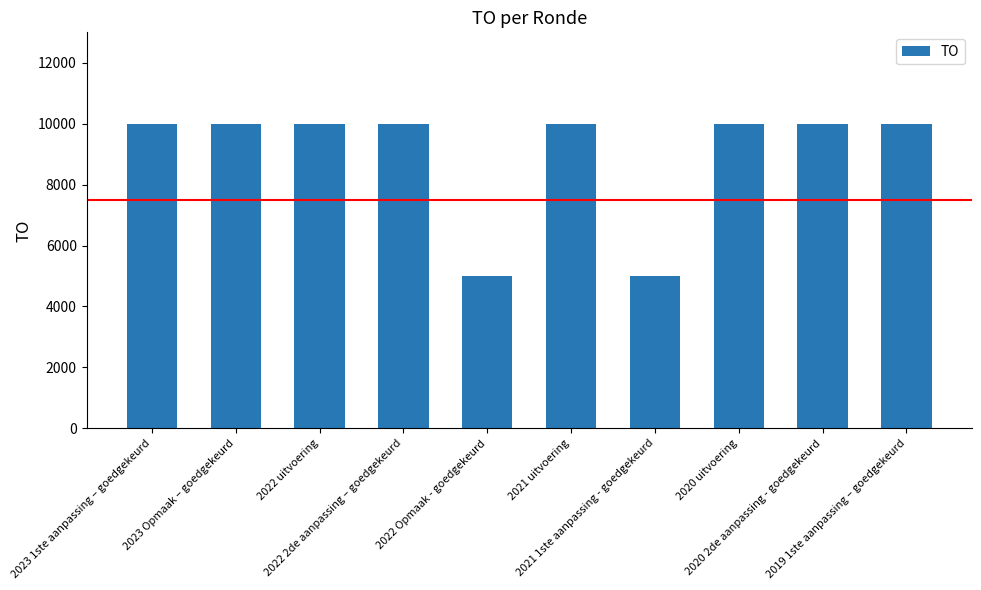

The value at 2022 2de aanpassing – goedgekeurd is 14516. True or false?

False